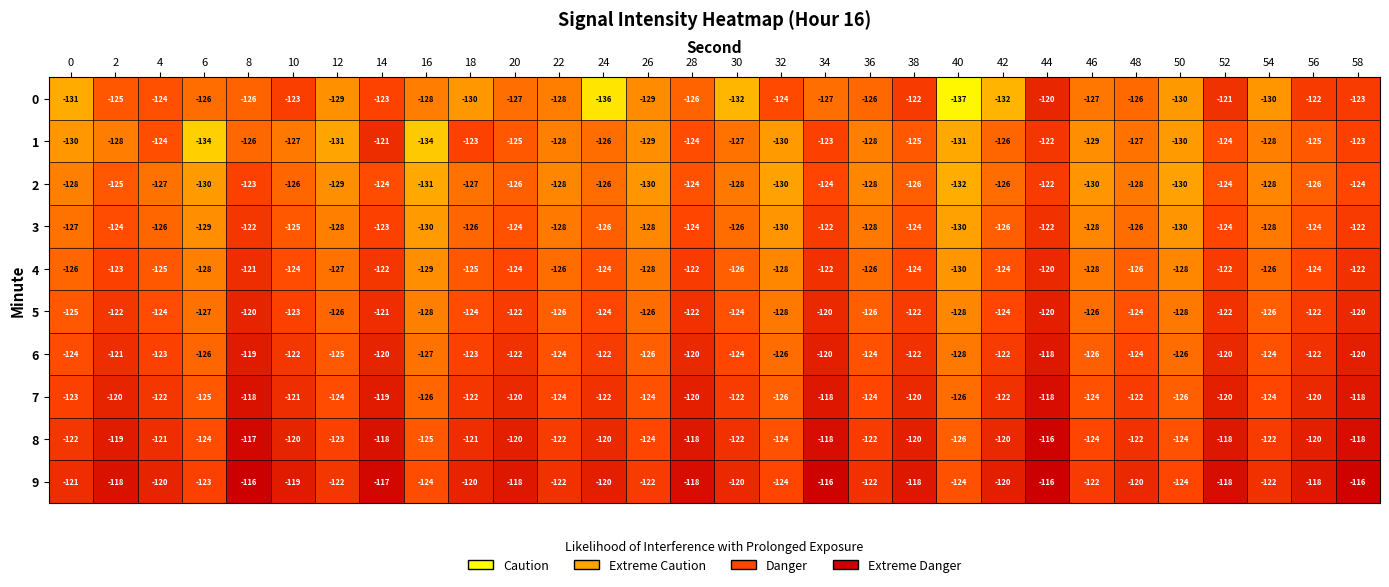

What is the greatest value displayed?

-116